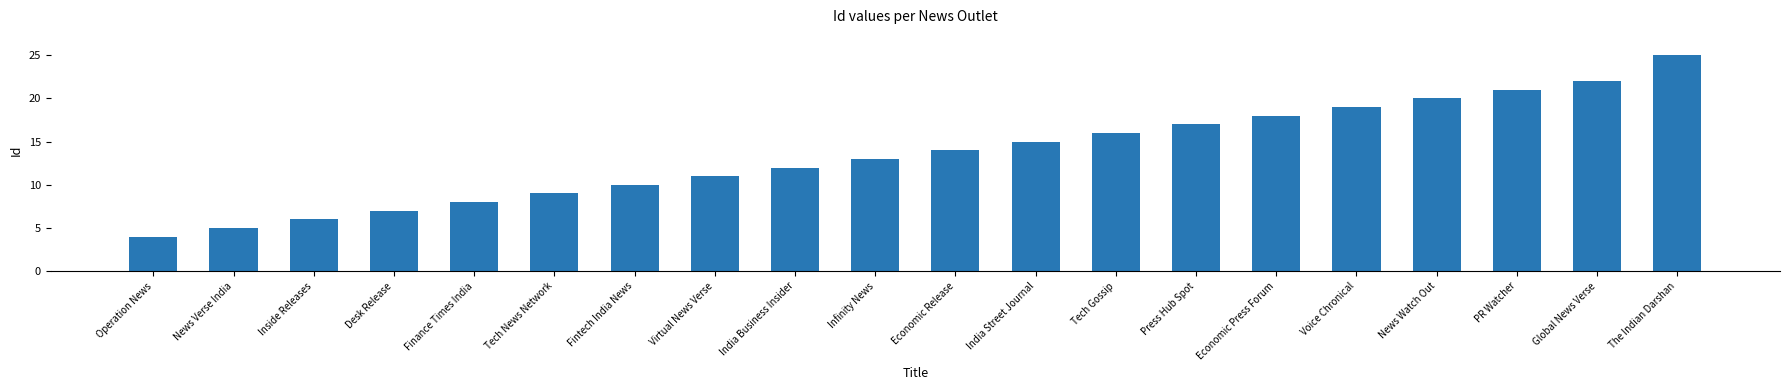

List the labels in order of value, largest first.

The Indian Darshan, Global News Verse, PR Watcher, News Watch Out, Voice Chronical, Economic Press Forum, Press Hub Spot, Tech Gossip, India Street Journal, Economic Release, Infinity News, India Business Insider, Virtual News Verse, Fintech India News, Tech News Network, Finance Times India, Desk Release, Inside Releases, News Verse India, Operation News